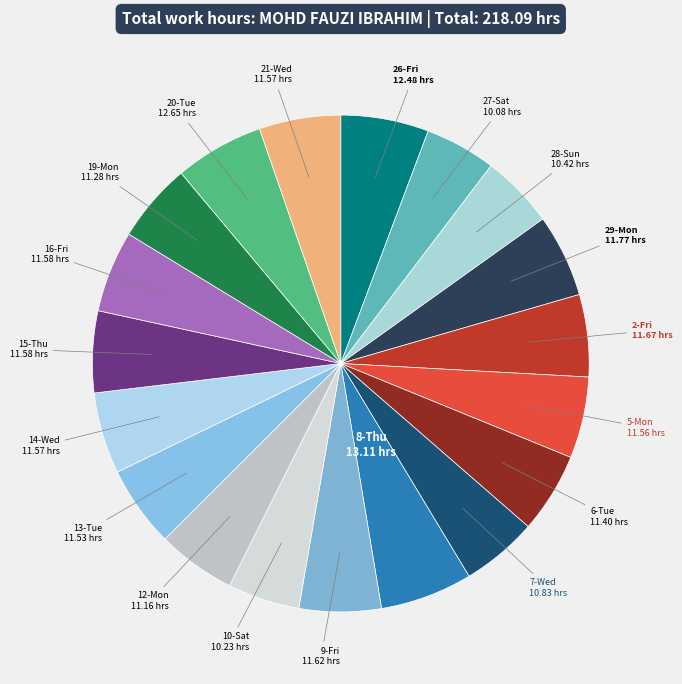

Is the sum of 28-Sun and 10-Sat greater than half?

No